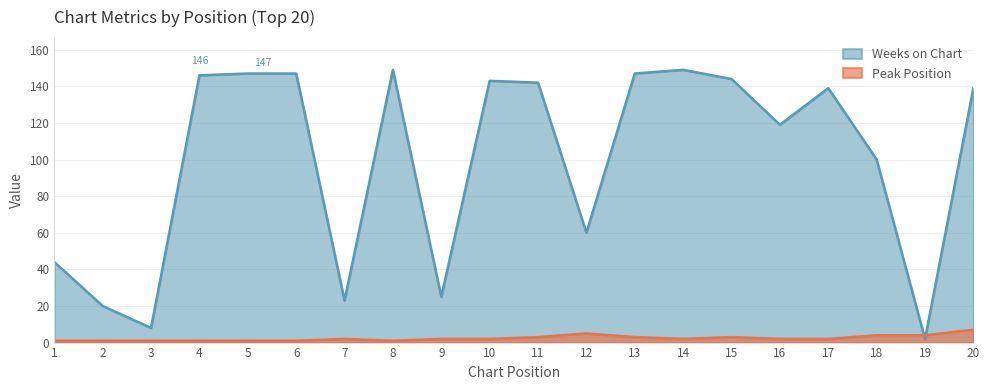

What is the difference between the second highest and minimum values in the Peak Position series?

4